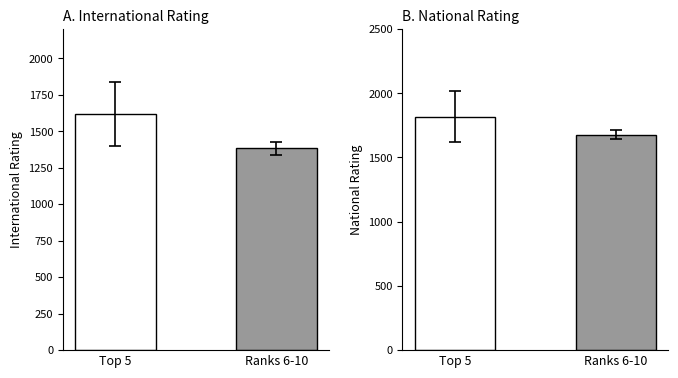

How many bars are there in each group?

2